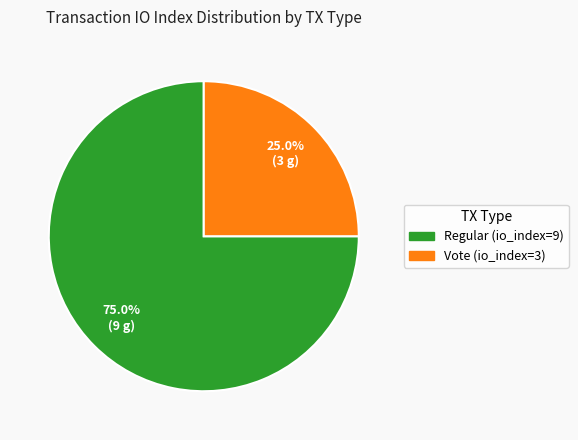

Combined, what portion of the pie is Vote (io_index=3) and Regular (io_index=9)?

100.0%